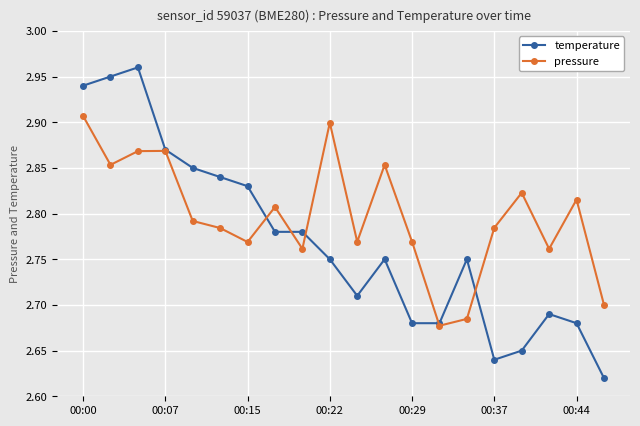

Where is temperature nearest to the value 2?

19